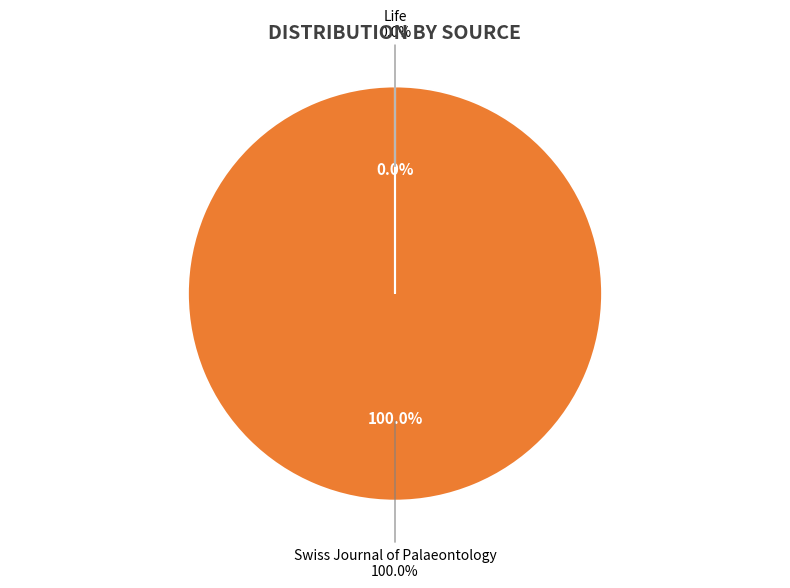

How much of the chart is everything except Life?

100.0%